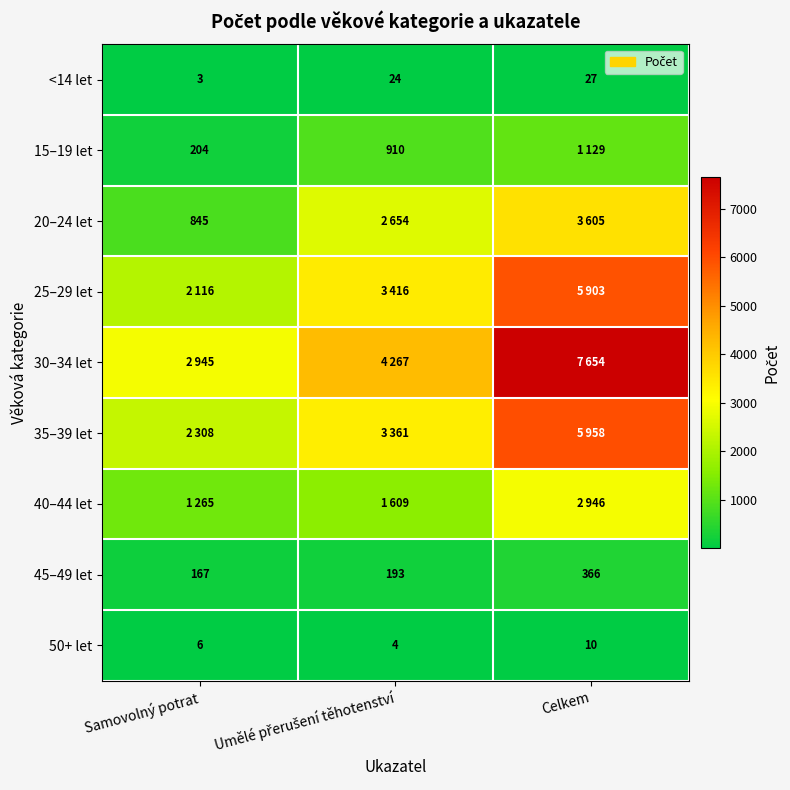

What is the sum of the 50+ let values at Samovolný potrat and Celkem?

16